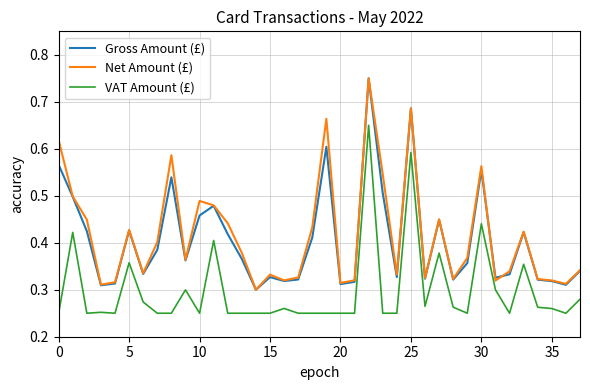

True or false: VAT Amount (£) and Gross Amount (£) intersect in this chart.

False